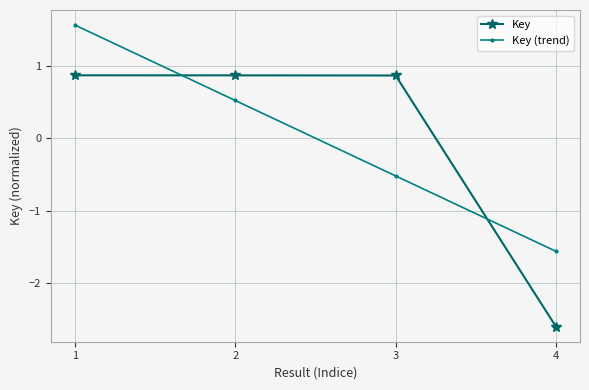

Reading left to right, transcribe all the data shown in this chart.

Key: 1=0.9	2=0.9	3=0.9	4=-2.6
Key (trend): 1=1.6	2=0.5	3=-0.5	4=-1.6